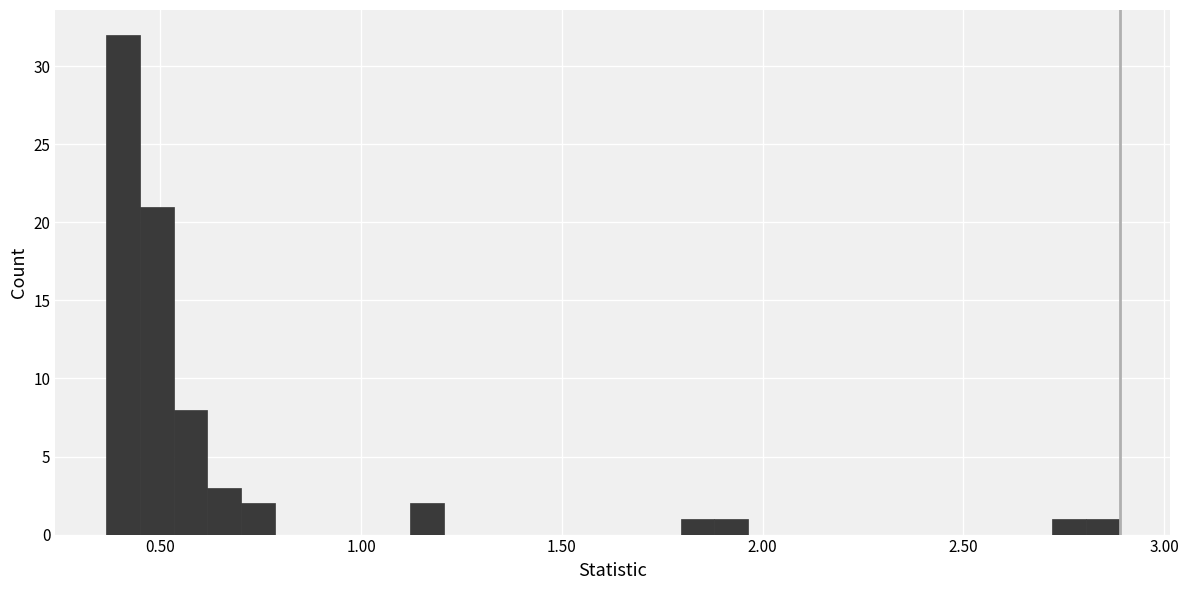

Read against the x-axis, roughly where is the centre of the tallest bar?

0.40